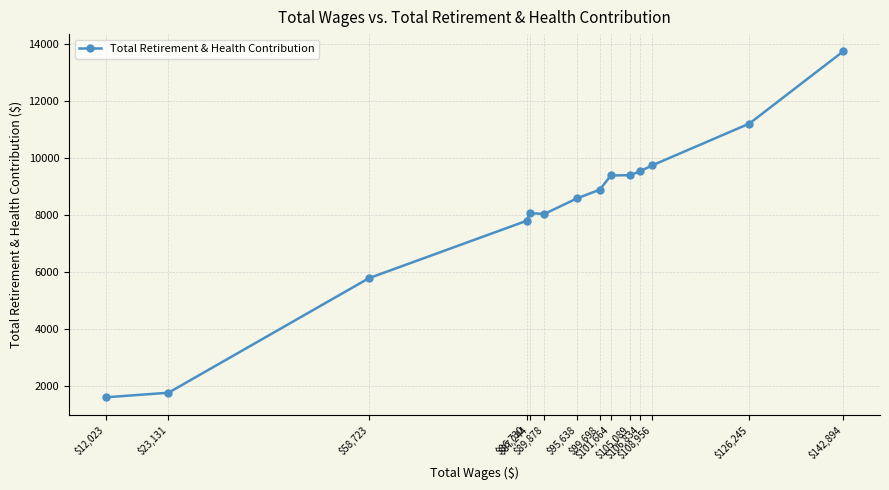

What is the label of the 5th point from the right?

$105,089